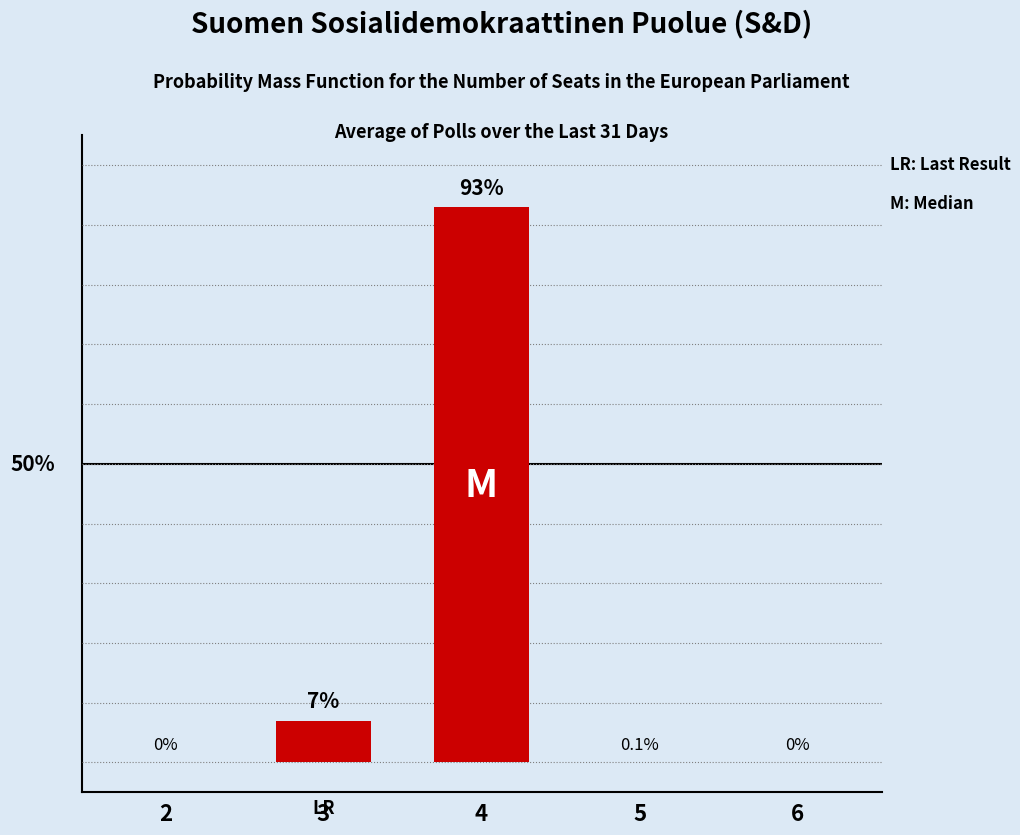

True or false: the data shows 0.1 at 5.

True